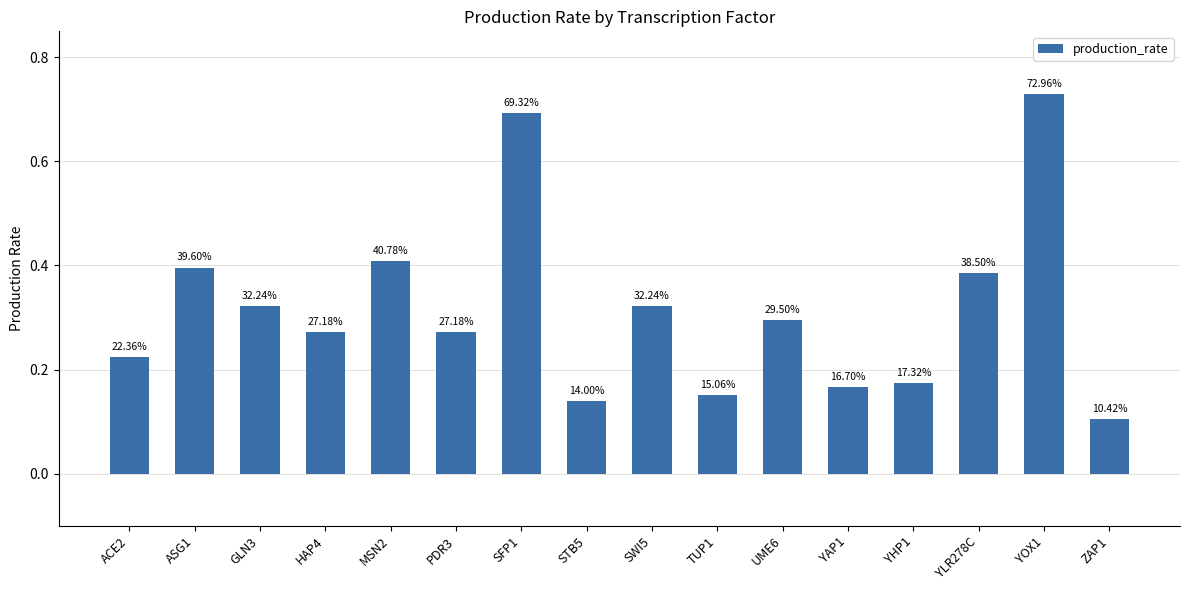

Which label corresponds to the smallest value in the chart?

ZAP1